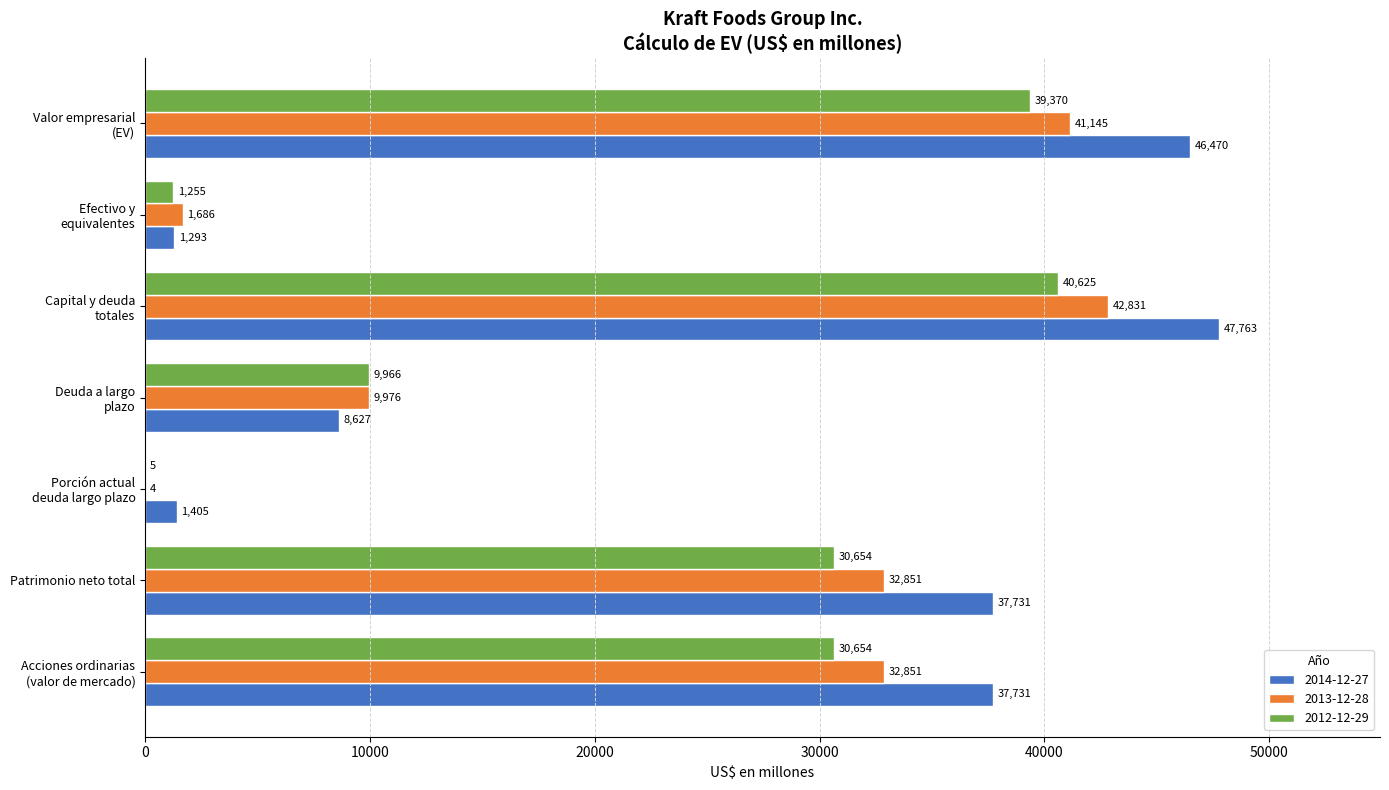

Count the number of data series in this chart.

3